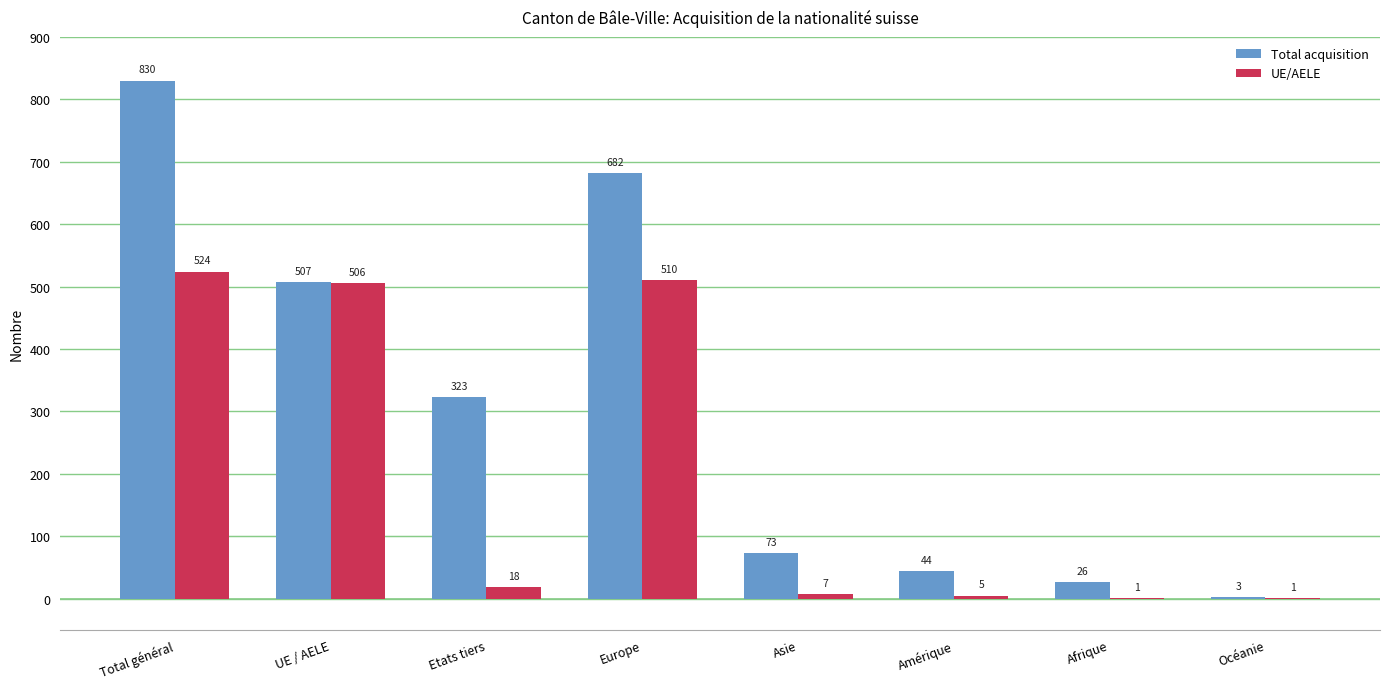

What are all the series names shown in the legend?

Total acquisition, UE/AELE